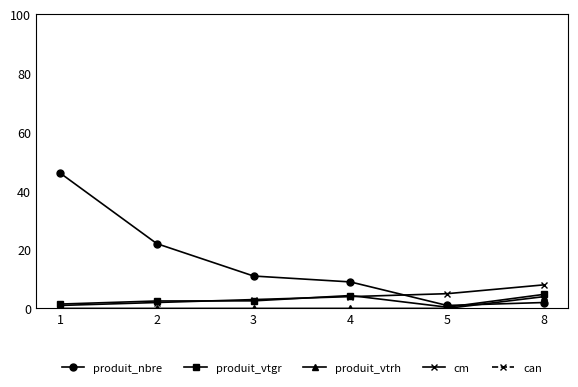

What is the value of the cm point at the 4th from the left?

4.0